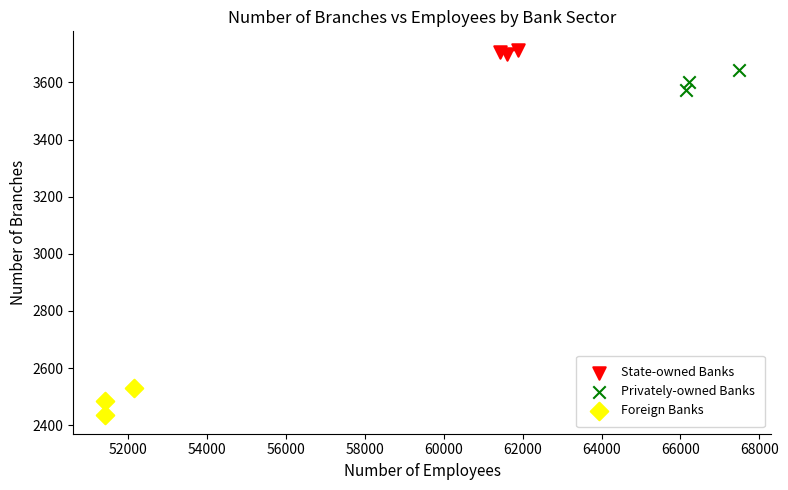

Which series reaches the maximum Y coordinate?

State-owned Banks